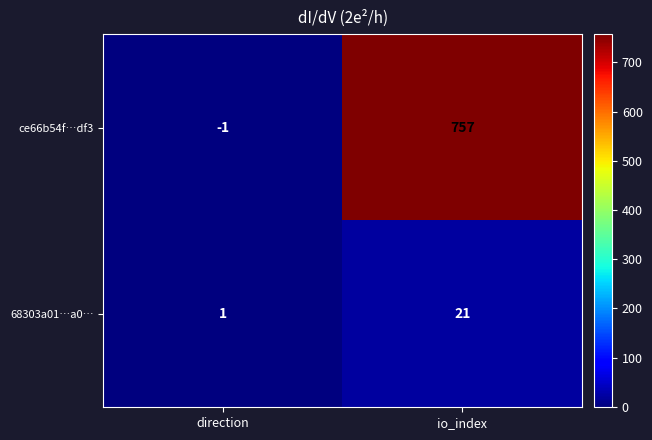

Which series has the largest range (max minus min)?

ce66b54f…df3